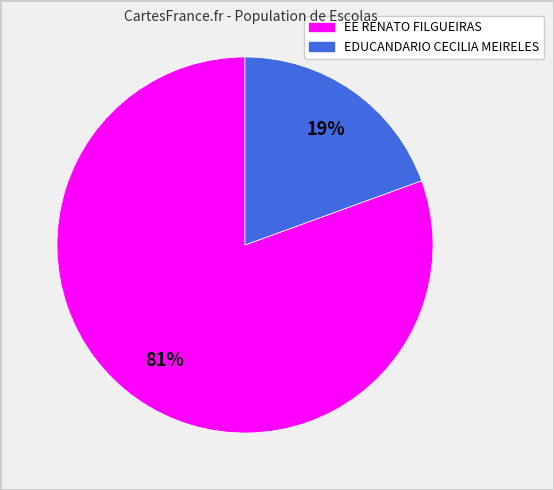

Which slice represents more than half of the pie?

EE RENATO FILGUEIRAS